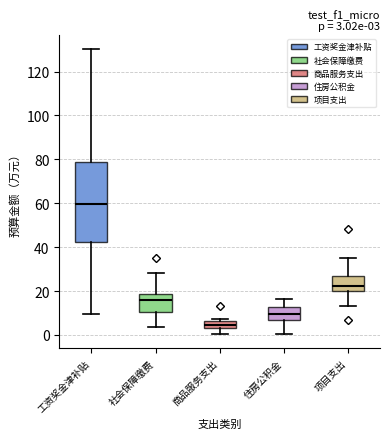

Which box is the tallest, from its lower edge to its upper edge?

工资奖金津补贴